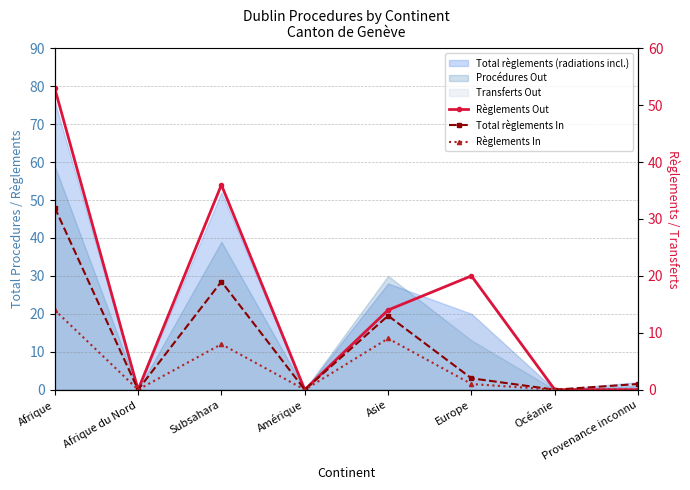

Which series has the largest total across all categories?

Règlements Out